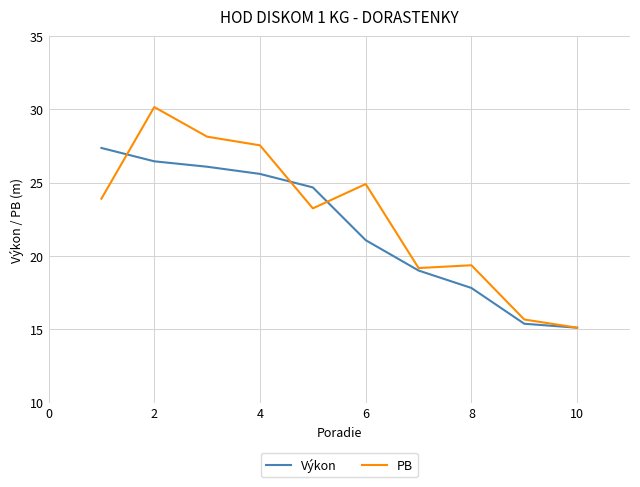

What are all the series names shown in the legend?

Výkon, PB